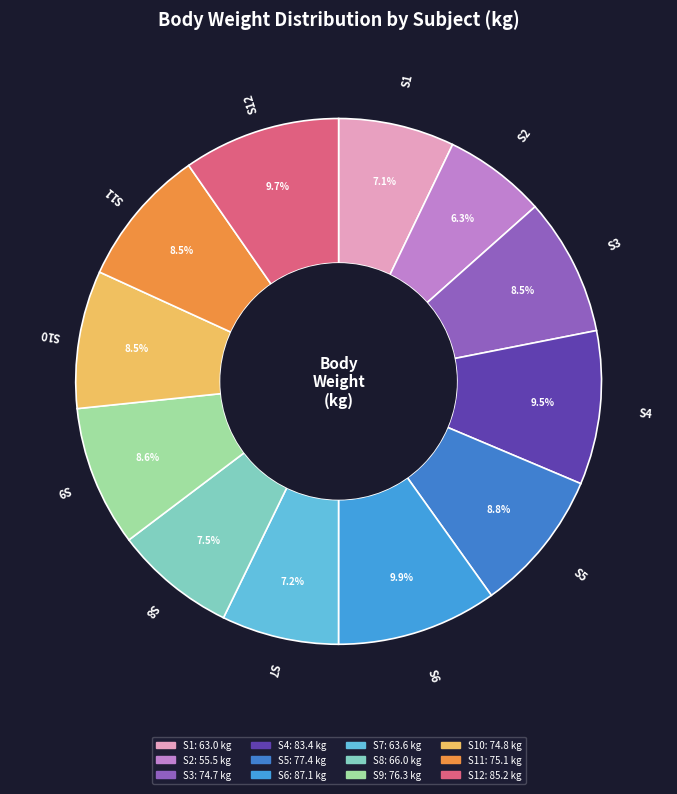

What portion of the pie excludes S4?

90.5%